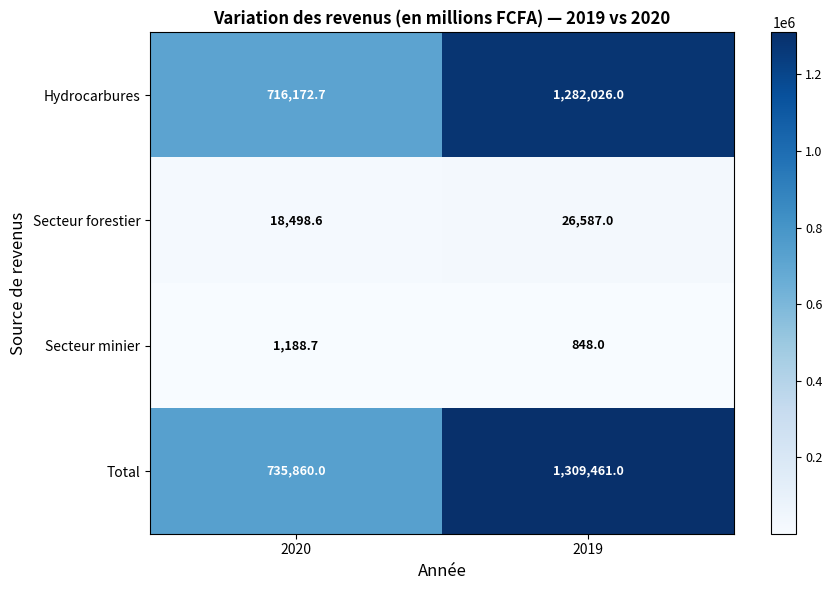

At which category does the chart reach its peak across all series?

2019